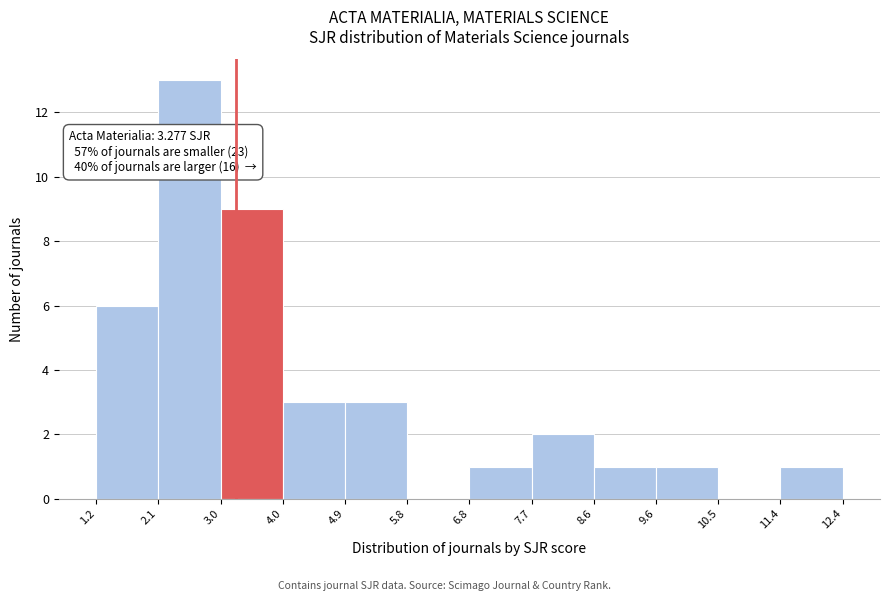

Over which range of the x-axis is the bar tallest?

2.1 to 3.0